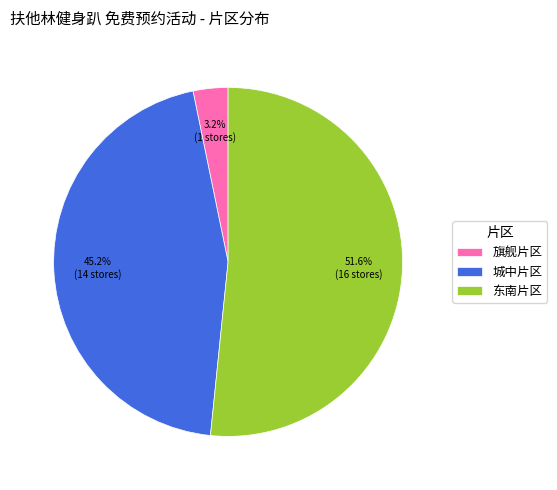

Which slice is the smallest?

旗舰片区